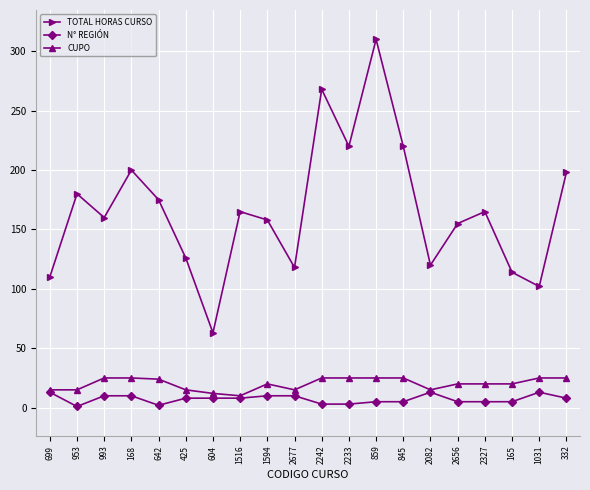

Which series has the widest spread of values?

TOTAL HORAS CURSO